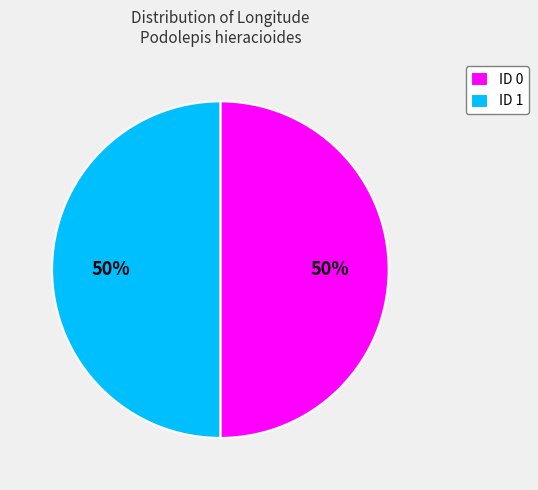

How many slices are in this pie chart?

2